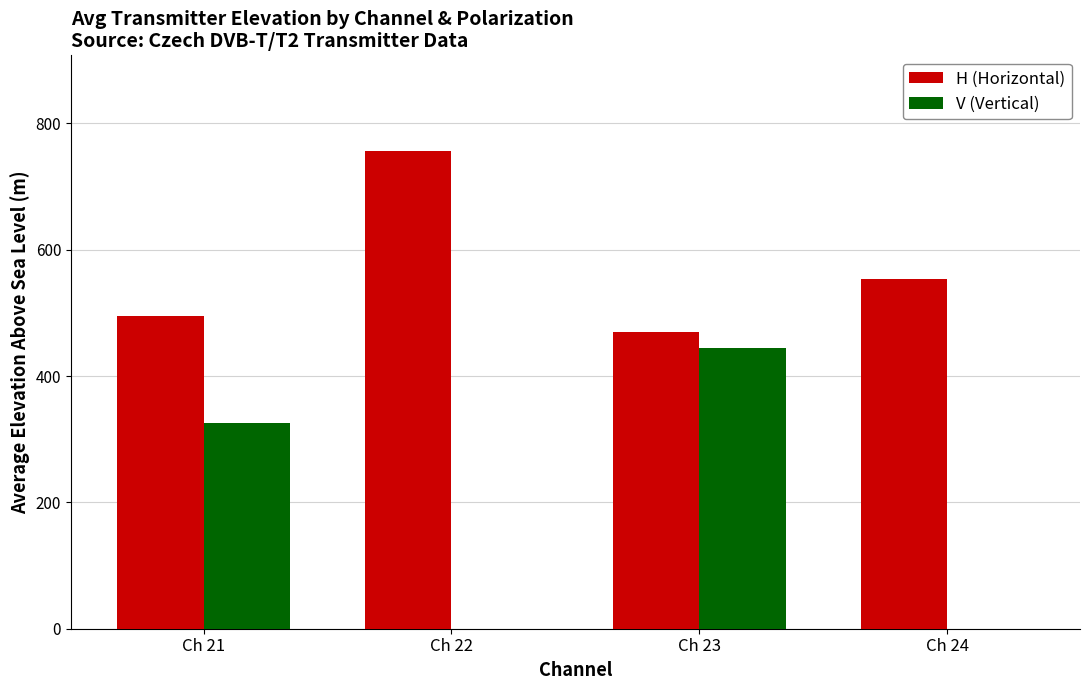

What is the sum of all H (Horizontal) values?

2273.4